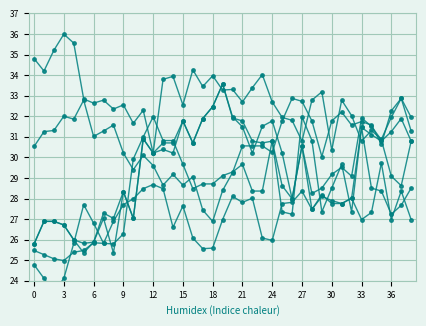

The   8.103 series shows 28.7 at 18. True or false?

True